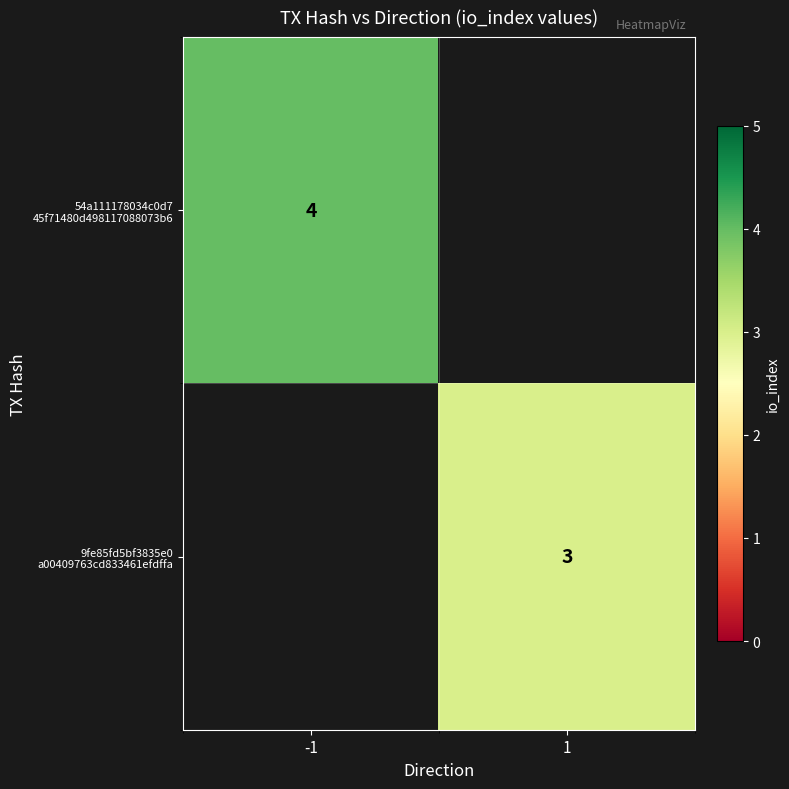

List the series in order of their overall mean, highest first.

54a111178034c0d7 45f71480d498117088073b6, 9fe85fd5bf3835e0 a00409763cd833461efdffa